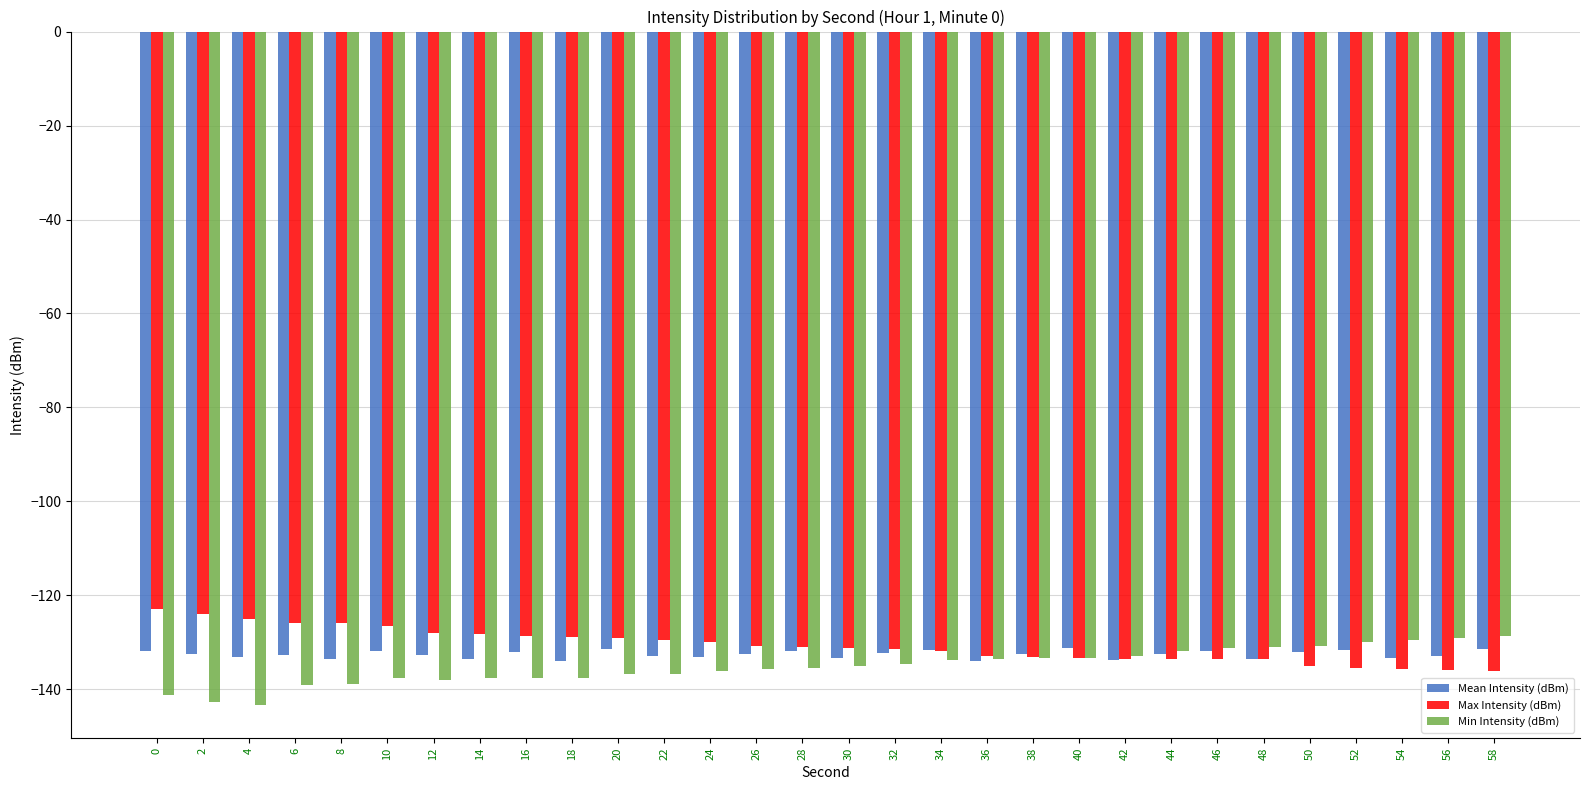

What is the sum of all Min Intensity (dBm) values?

-4052.0